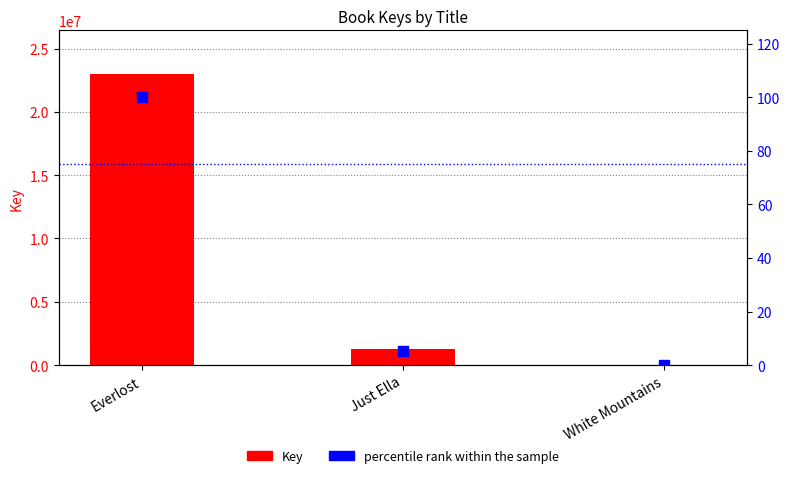

Which series contains the highest Y value?

Key